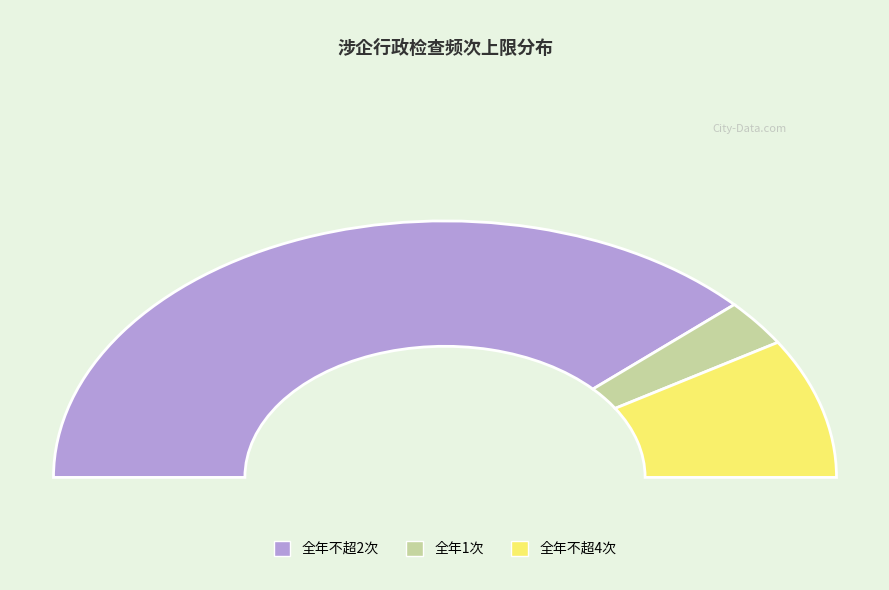

Is the sum of 全年不超4次 and 全年1次 greater than half?

No